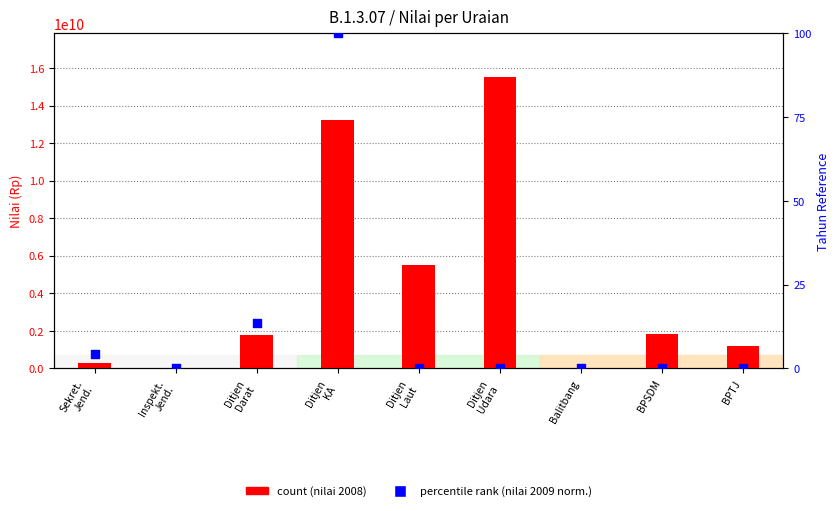

Which series has the largest total across all categories?

count (2008)